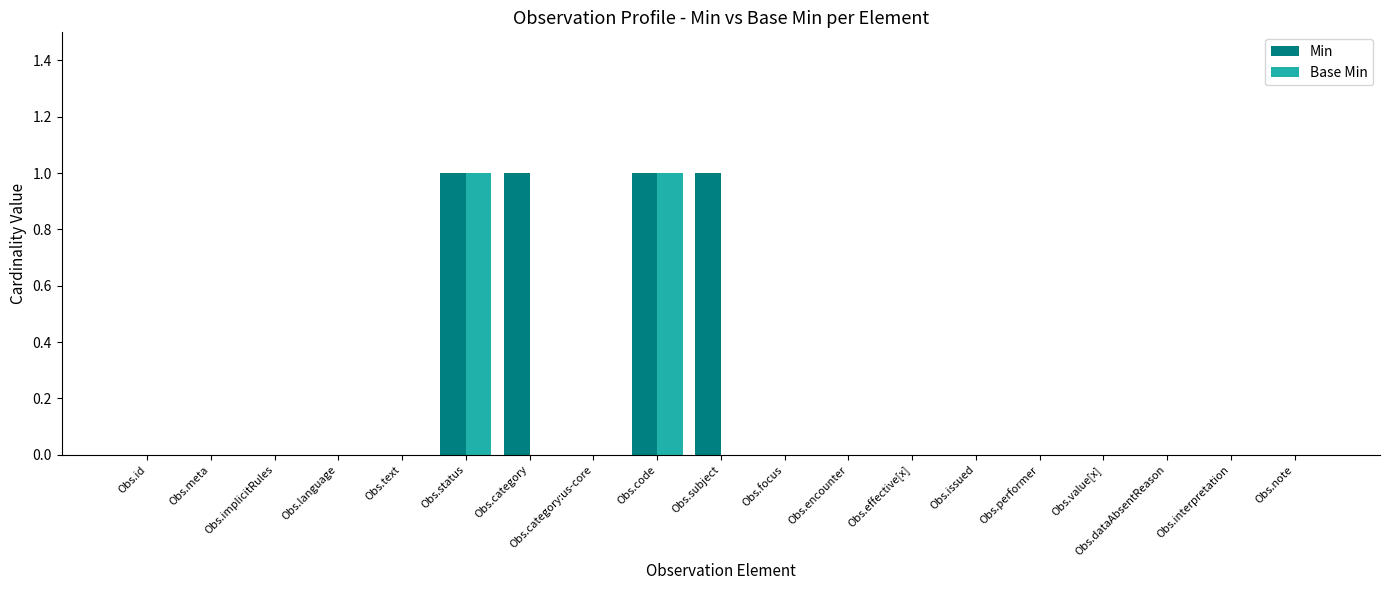

Does the chart contain stacked bars?

No